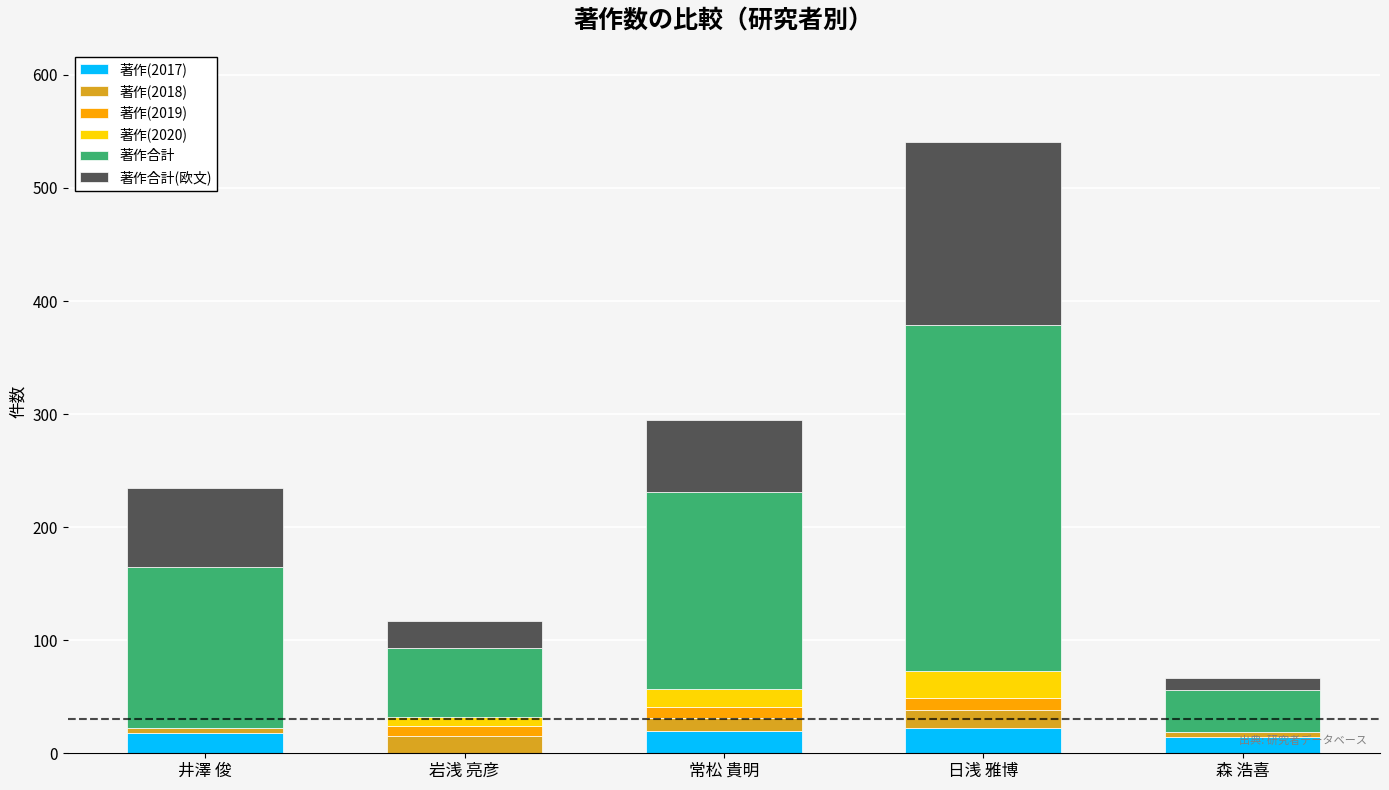

The 著作(2017) series shows 14 at 森 浩喜. True or false?

True